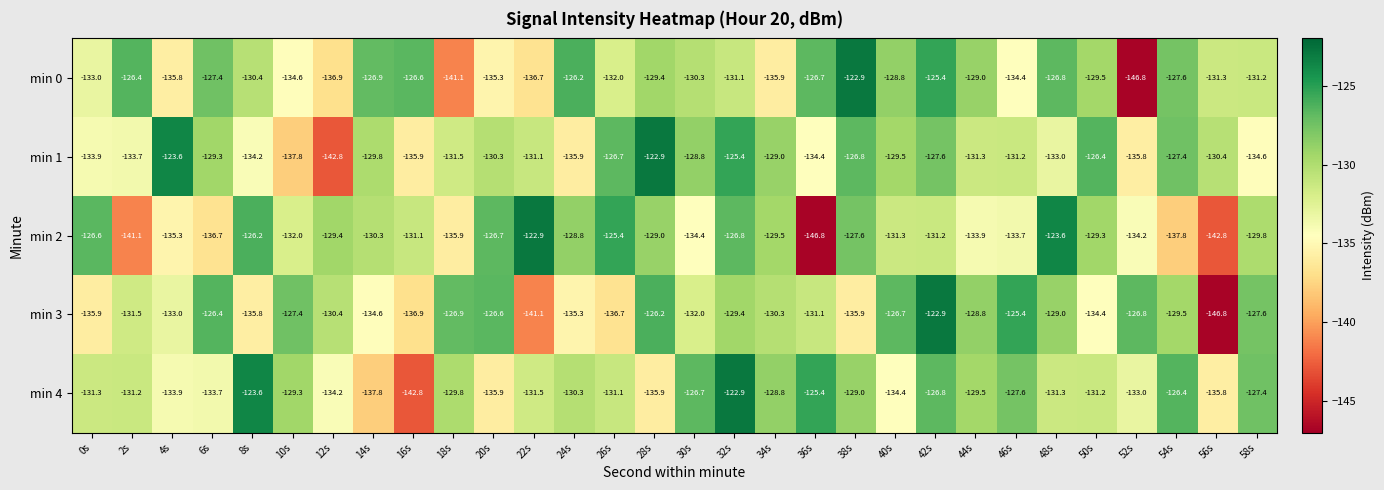

The value of min 1 at 0s is -133.9. True or false?

True